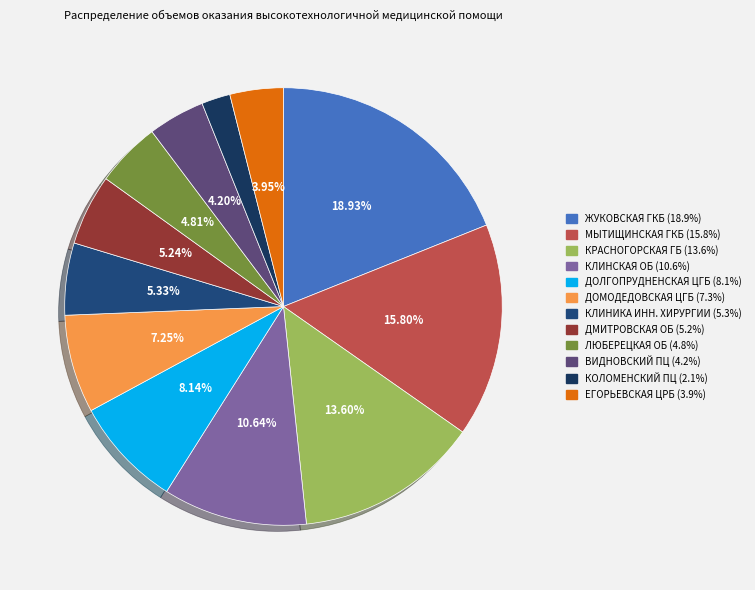

What is the largest slice in the pie chart?

ГБУЗ МО "ЖУКОВСКАЯ ГОРОДСКАЯ КЛИНИЧЕСКАЯ БОЛЬНИЦА"